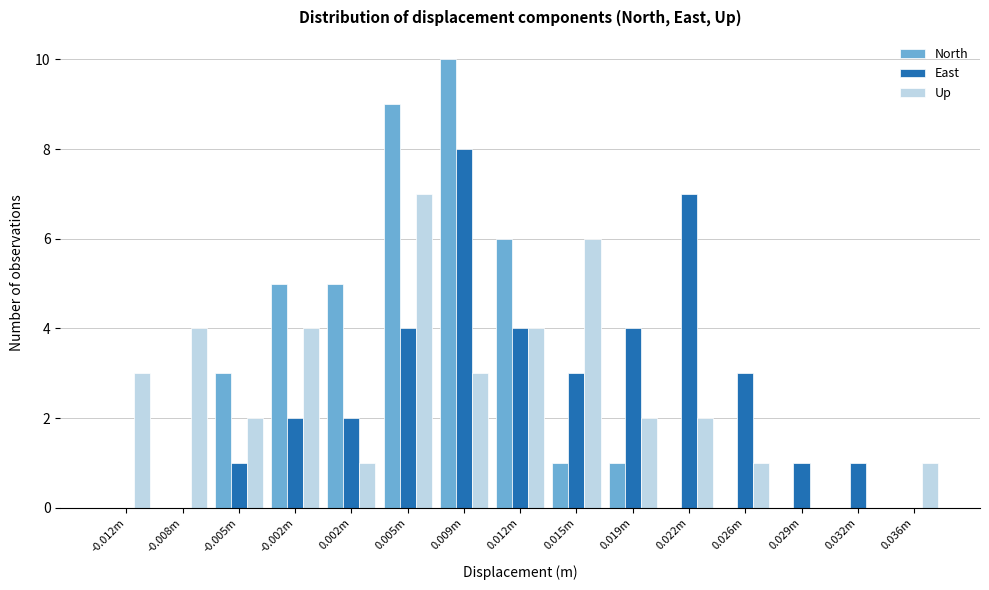

At which category is the sum across all series the highest?

0.009m